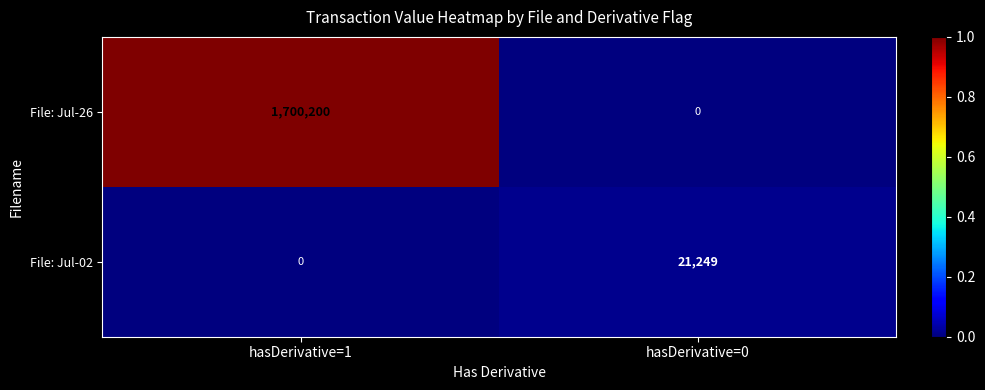

The value of File: Jul-26 at hasDerivative=1 is 1700200. True or false?

True